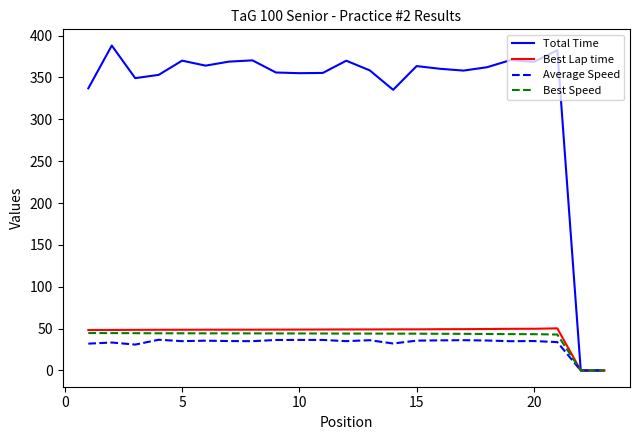

Which series has the largest total across all categories?

Total Time